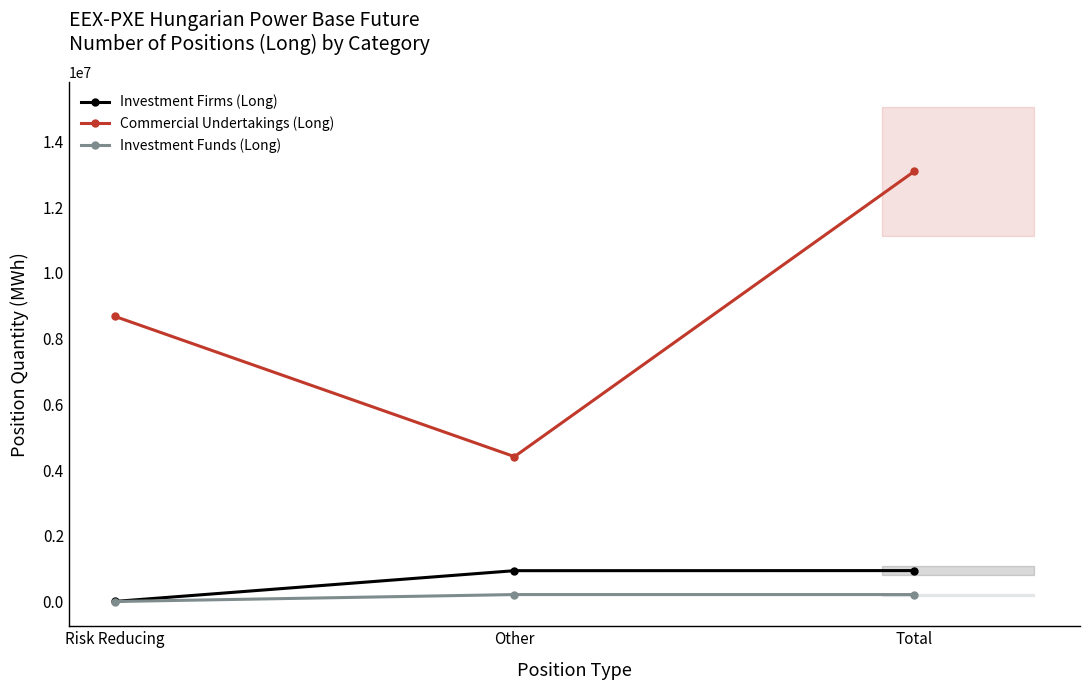

What is the value of the Commercial Undertakings (Long) point at the 1st from the left?

8675026